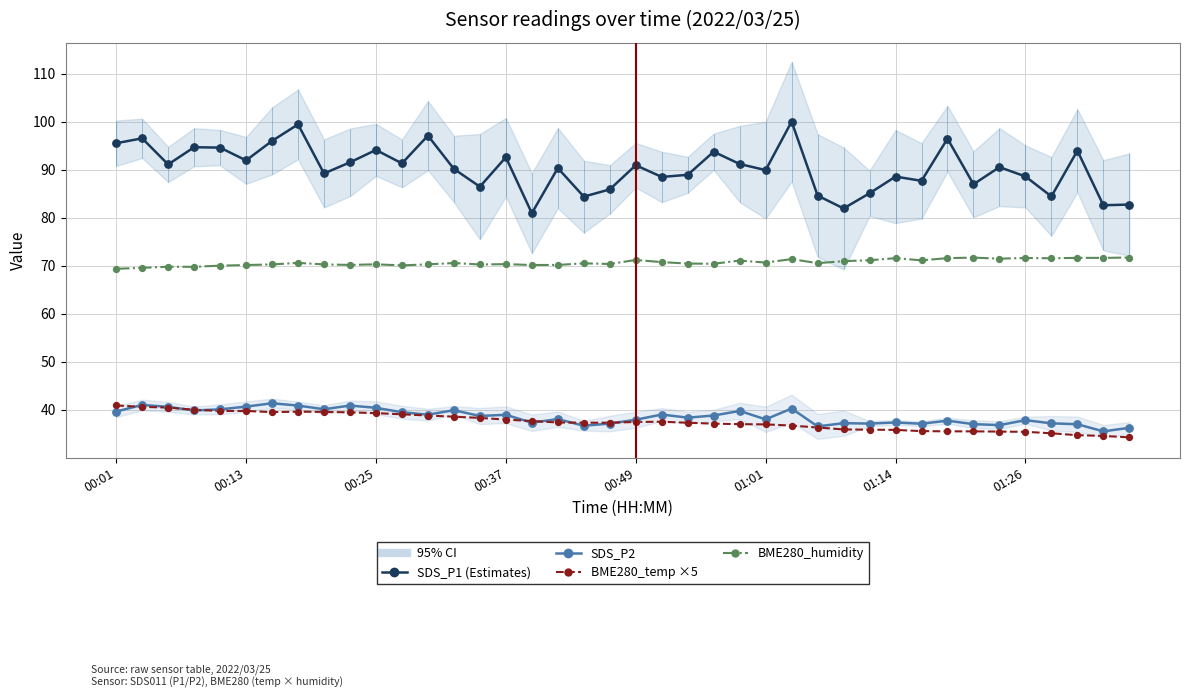

Which series has the largest total across all categories?

SDS_P1